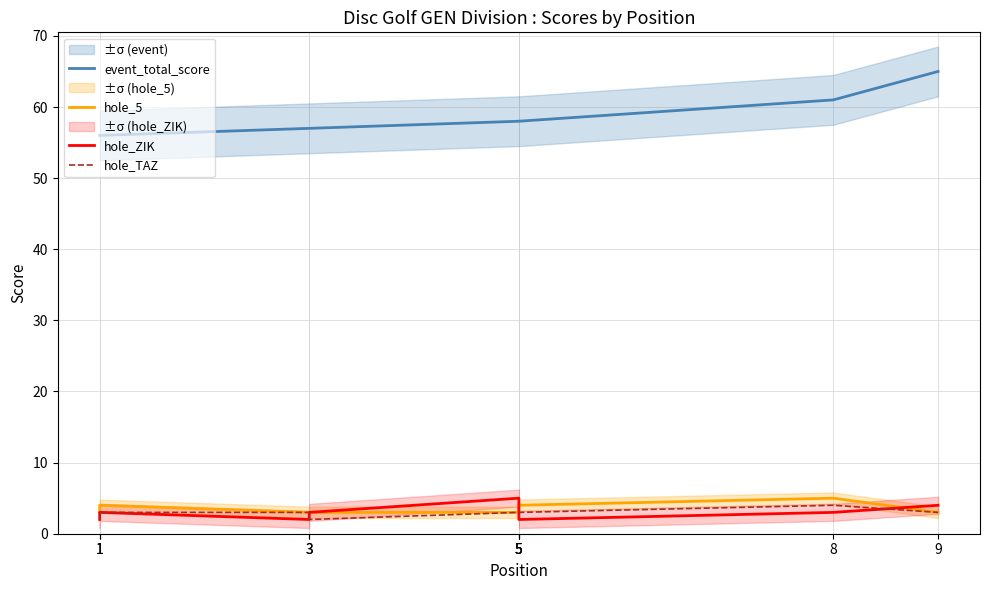

Where do hole_5 and hole_ZIK first cross each other?

5 and 5